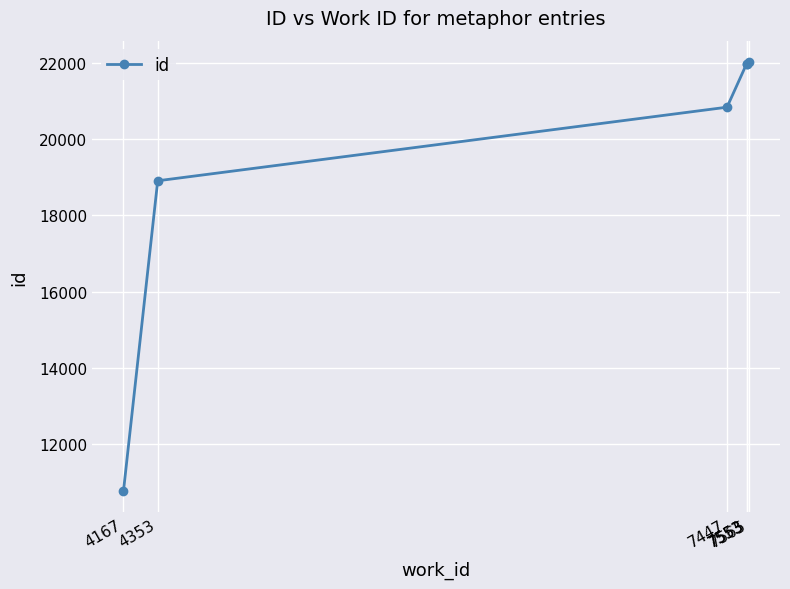

Does the chart display data point markers on the line(s)?

Yes